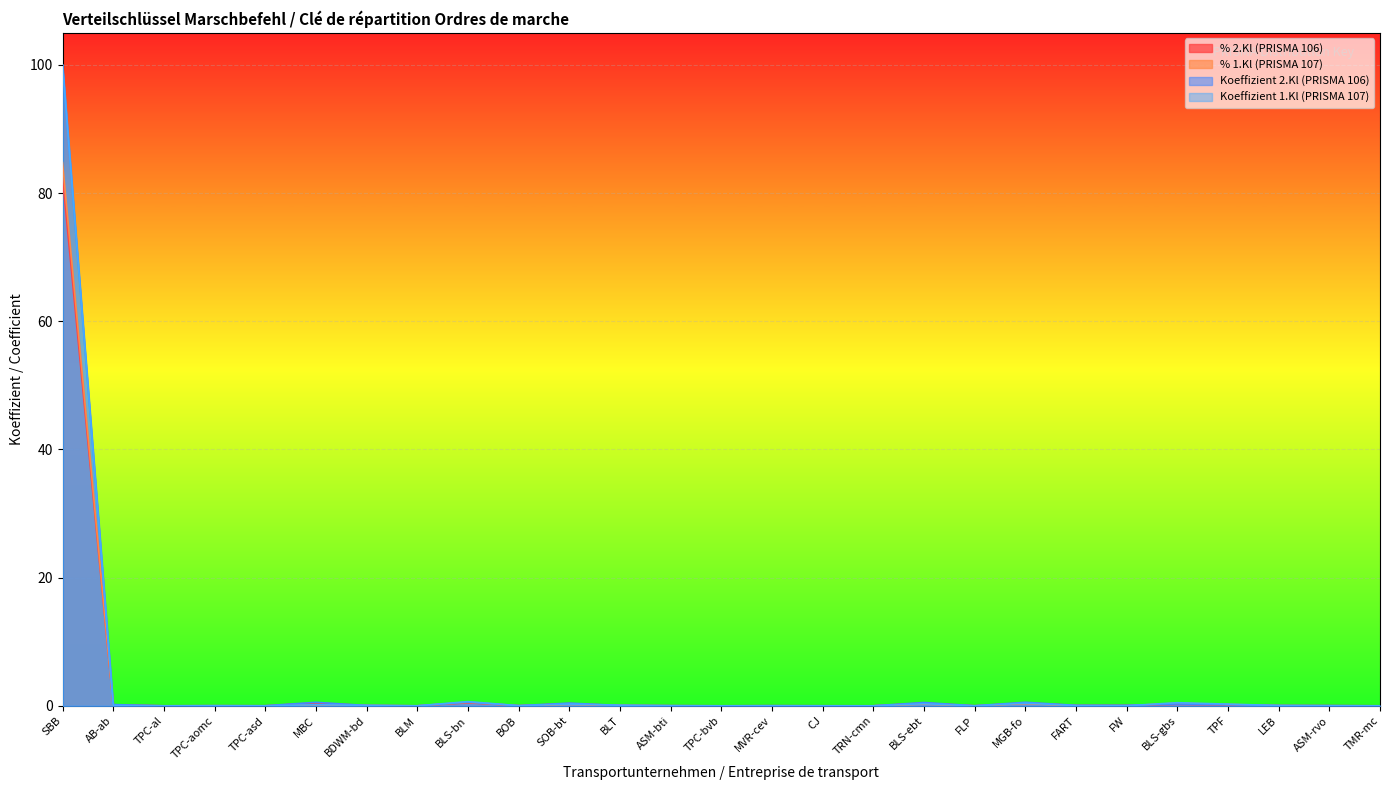

True or false: Koeffizient 1.Kl (PRISMA 107) has a value of 0.3 at BLS-ebt.

True